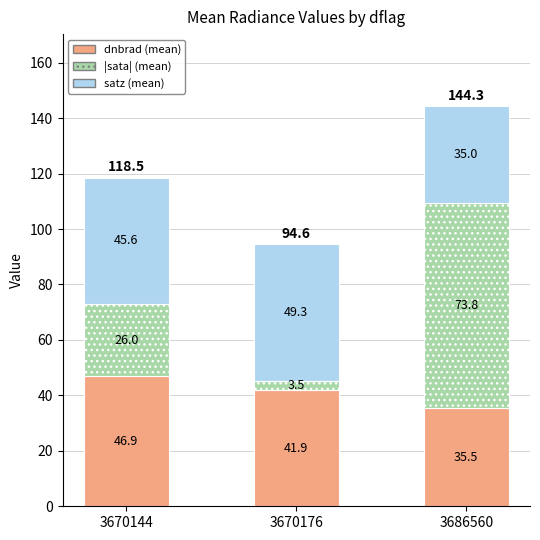

What is the total value across all series at 3686560?

144.3